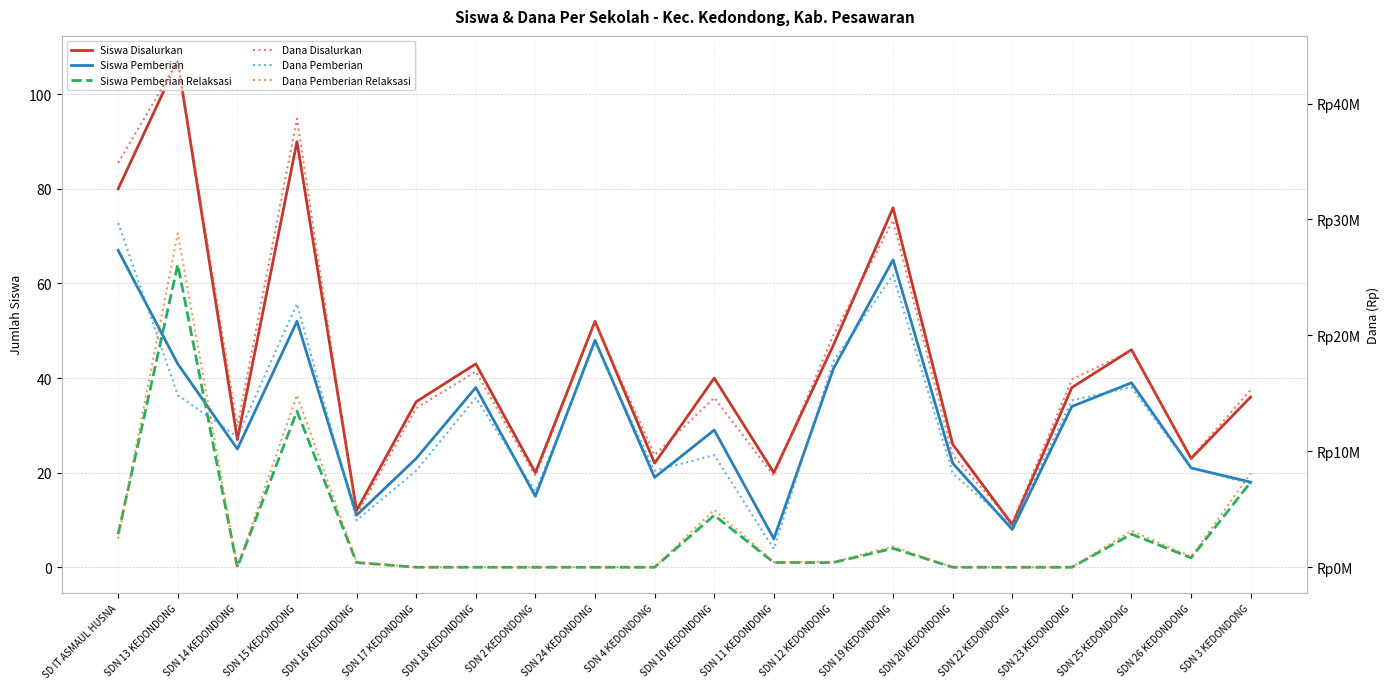

Where is Dana Pemberian nearest to the value 15637500?

SDN 25 KEDONDONG